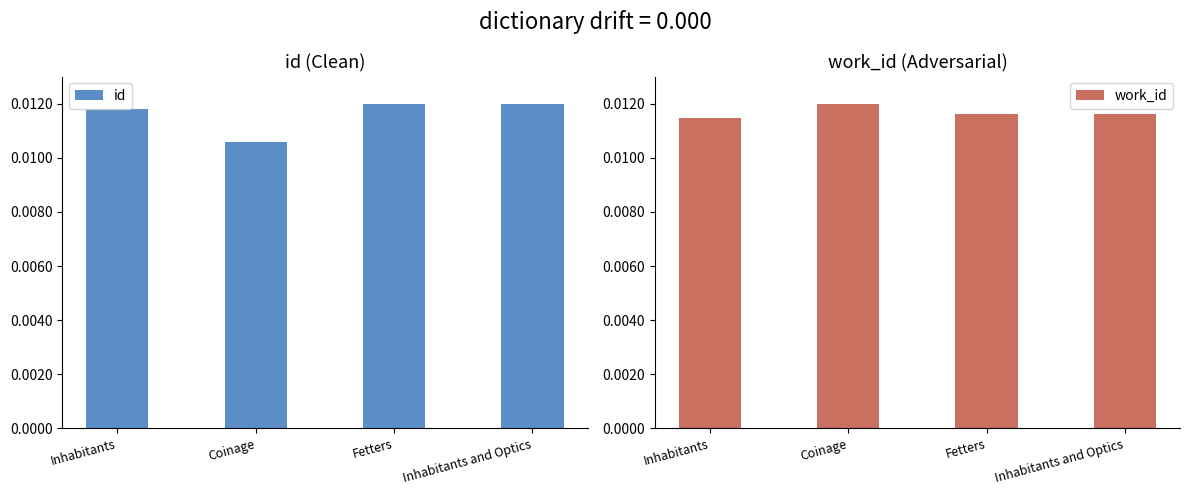

What is the label of the 4th bar from the right?

Inhabitants